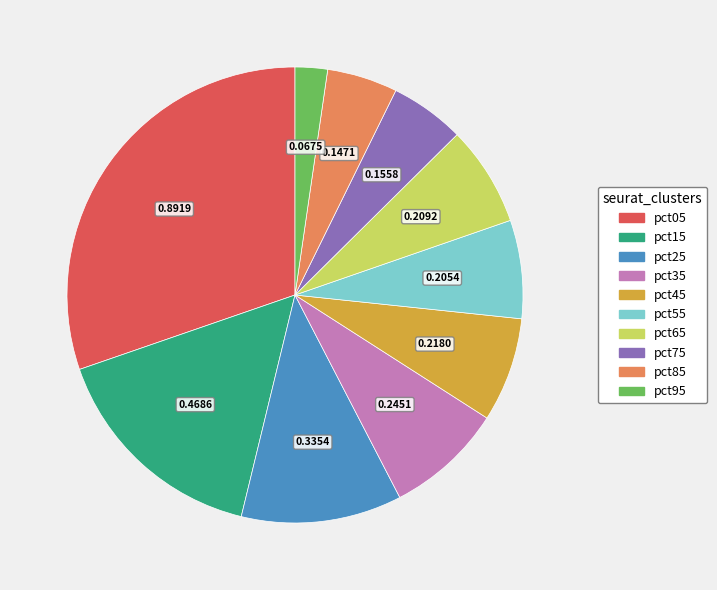

What is the largest slice in the pie chart?

pct05